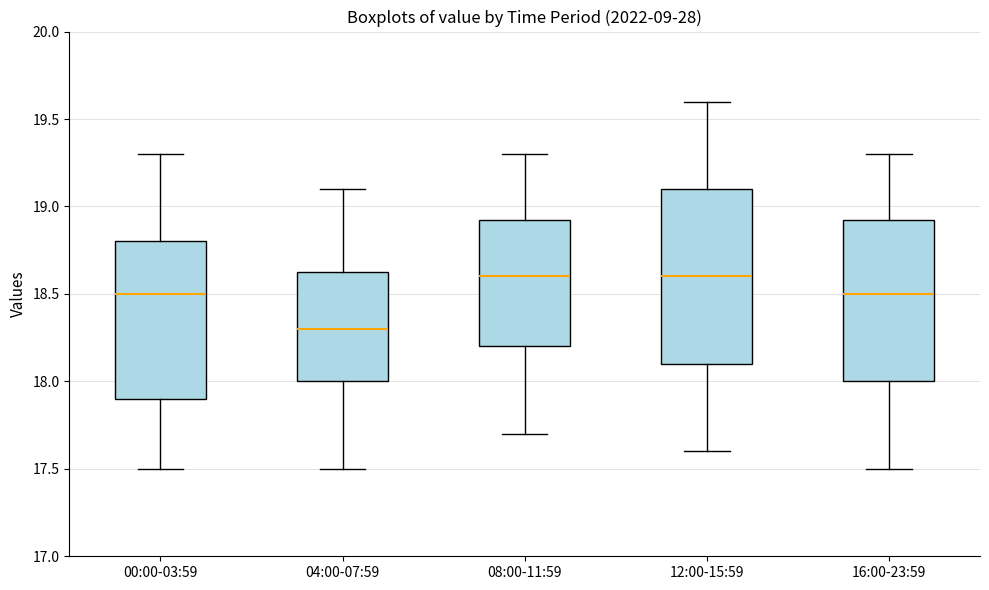

Reading left to right, transcribe this box plot: for each box, give where its median line is, the range the box spans, and where its two whiskers end, as read against the y-axis. The values are not printed on the chart, so give them approximately, as read against the axis.

00:00-03:59: median 18.50, box 17.90 to 18.80, whiskers 17.50 to 19.30
04:00-07:59: median 18.30, box 18.00 to 18.65, whiskers 17.50 to 19.10
08:00-11:59: median 18.60, box 18.20 to 18.95, whiskers 17.70 to 19.30
12:00-15:59: median 18.60, box 18.10 to 19.10, whiskers 17.60 to 19.60
16:00-23:59: median 18.50, box 18.00 to 18.95, whiskers 17.50 to 19.30